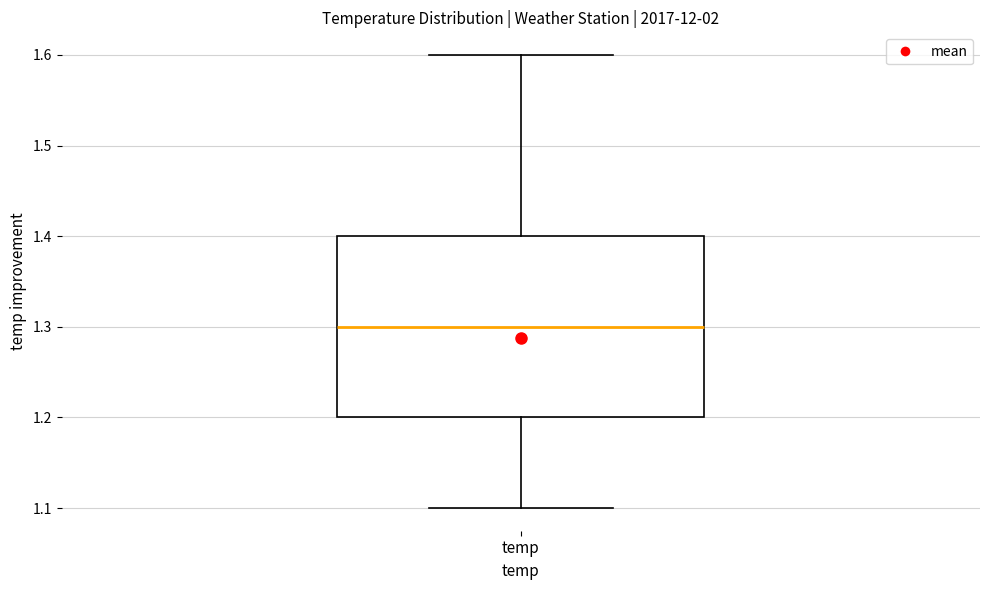

Where does the upper whisker of the box for temp end on the y-axis? The values are not printed on the chart, so give them approximately, as read against the axis.

1.6